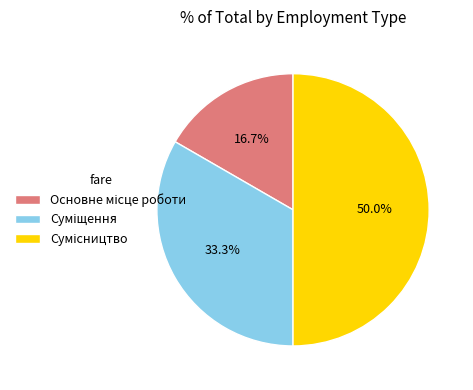

Count the number of slices in the pie.

3